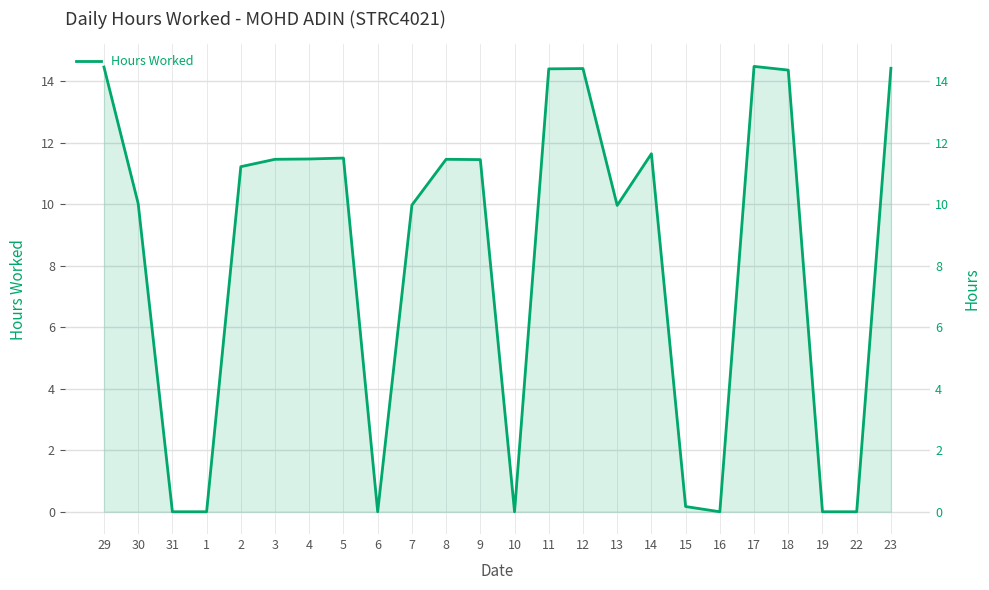

What is the label of the 10th point from the left?

7